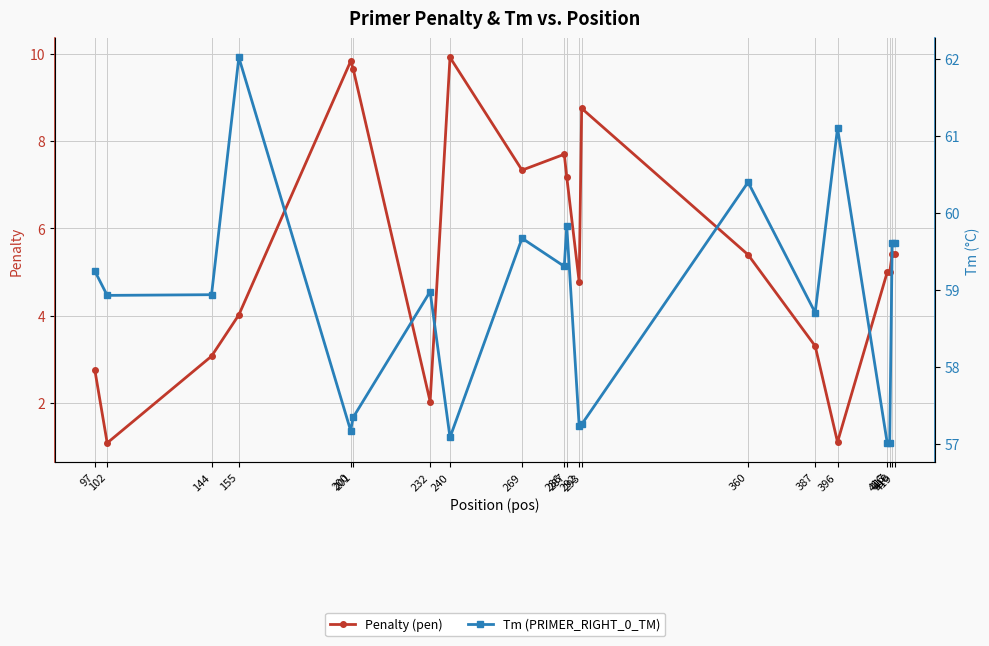

True or false: Tm (PRIMER_RIGHT_0_TM) has a value of 59.2 at 97.

True